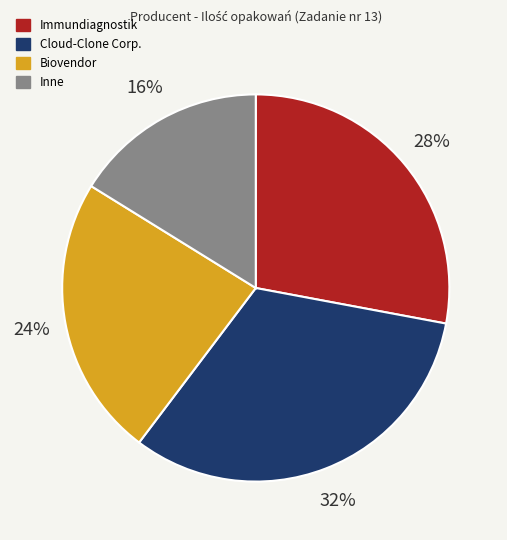

Is there a majority slice in this chart?

No